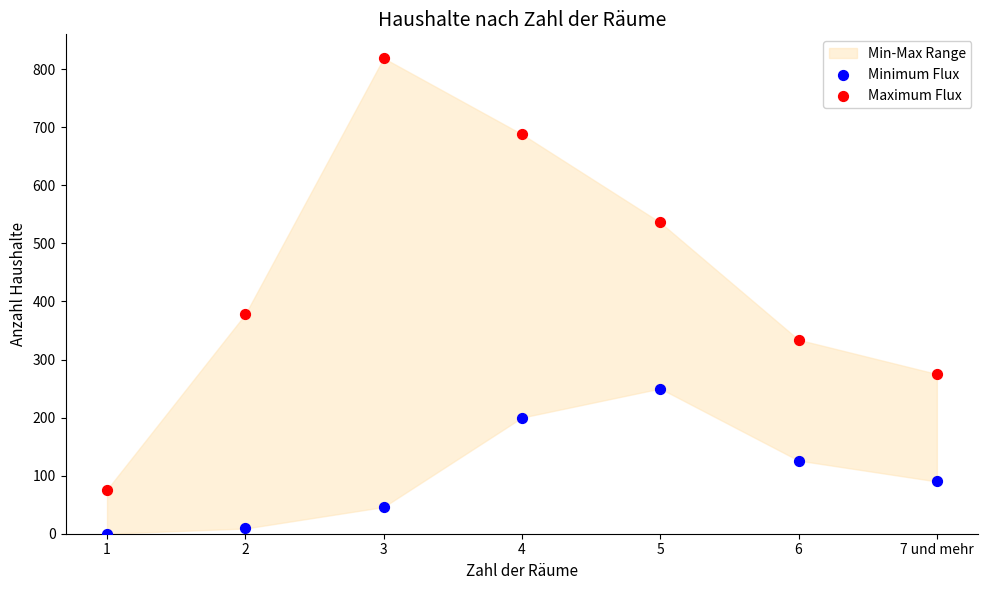

Which series reaches the maximum Y coordinate?

Maximum Flux